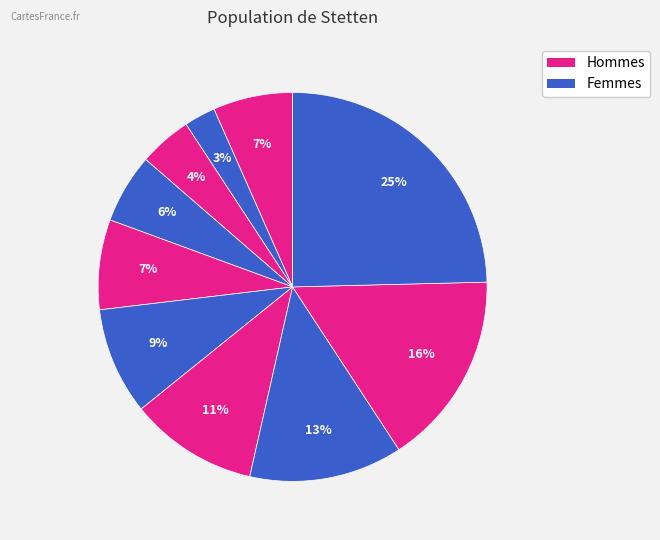

Count the number of slices in the pie.

10